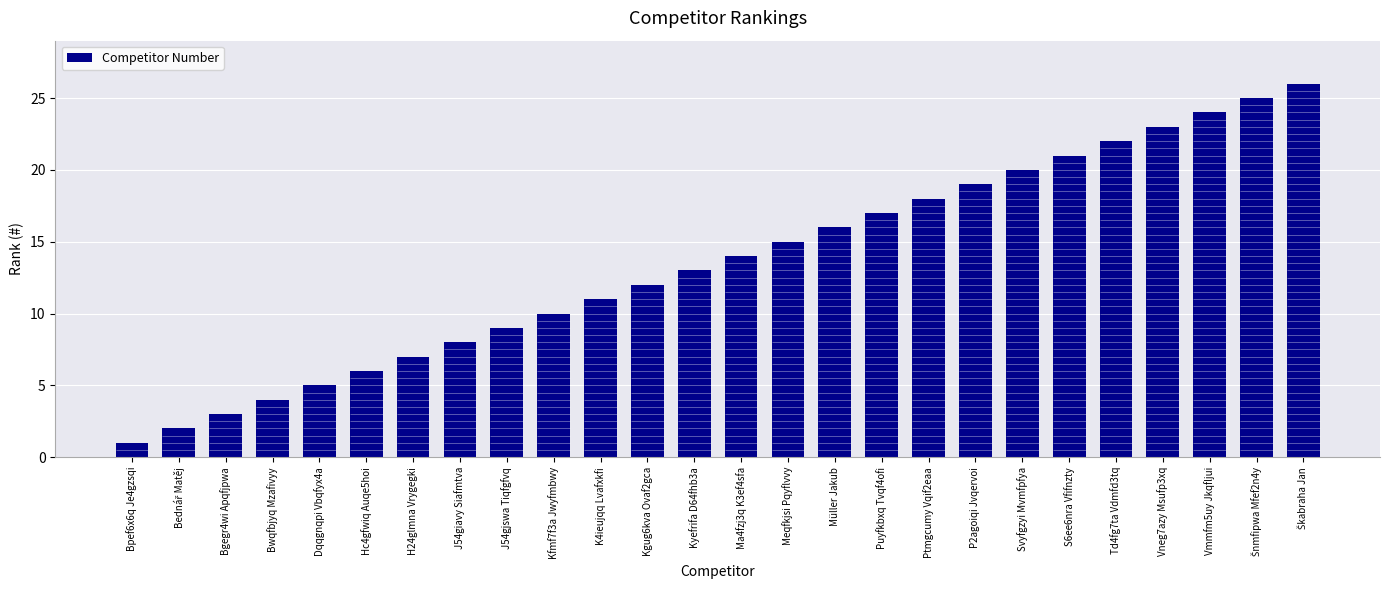

Rank the categories by value from lowest to highest.

Bpef6x6q Je4gzsqi, Bednář Matěj, Bgegr4wi Apqfjpwa, Bwqfbjyq Mzafivyy, Dqqgnqpi Vbqfyx4a, Hc4gfwiq Auqe5hoi, H24glmna Vrygegki, J54giavy Siafmtva, J54gjswa Tiqfgfvq, Kfmf7f3a Jwyfmbwy, K4ieujqq Lvafxkfi, Kgug6kva Ovaf2gca, Kyefrifa D64fhb3a, Ma4fzj3q K3ef4sfa, Meqfkjsi Pqyflvvy, Müller Jakub, Puyfkbxq Tvqf4ofi, Ptmgcumy Vqif2eaa, P2agoiqi Jvqervoi, Svyfgzyi Mvmfpfya, S6ee6nra Vfifnzty, Td4fg7ta Vdmfd3tq, Vneg7azy Msufp3xq, Vmmfm5uy Jkqfljui, Šnmfipwa Mfef2n4y, Škabraha Jan